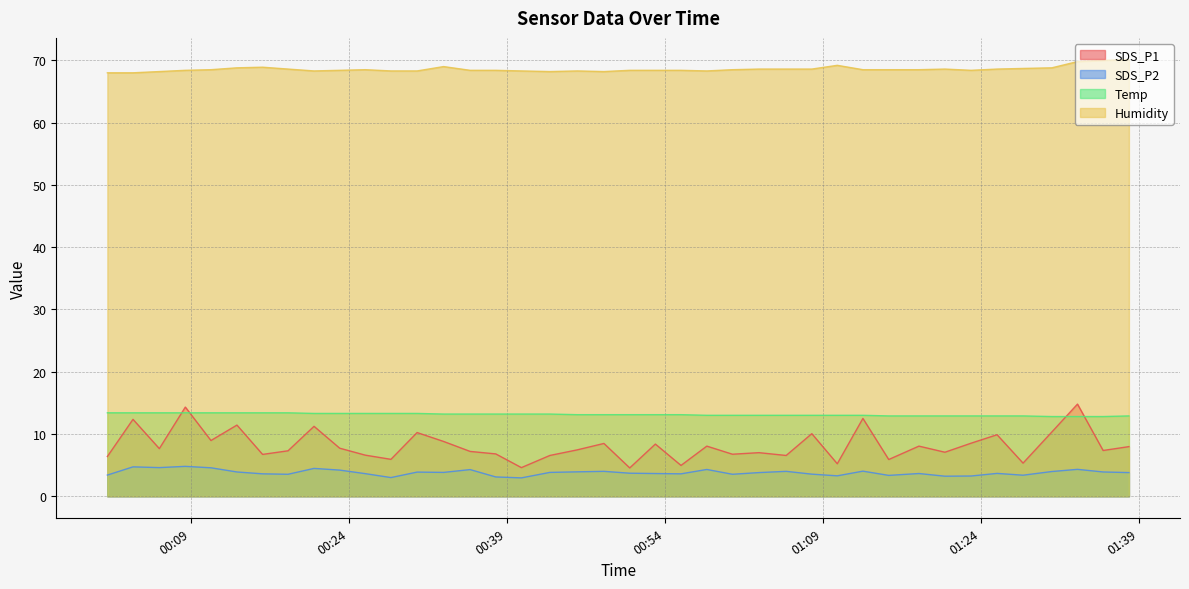

At which category does SDS_P2 reach its first local peak?

2022/10/06 00:03:31